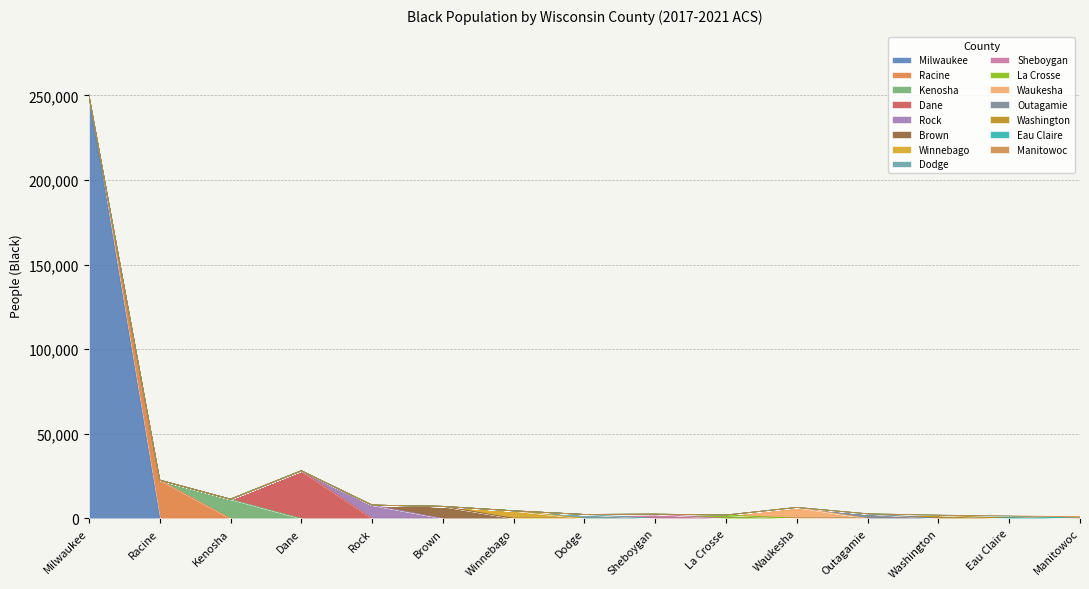

Where is the data nearest to the value 125551?

Dane